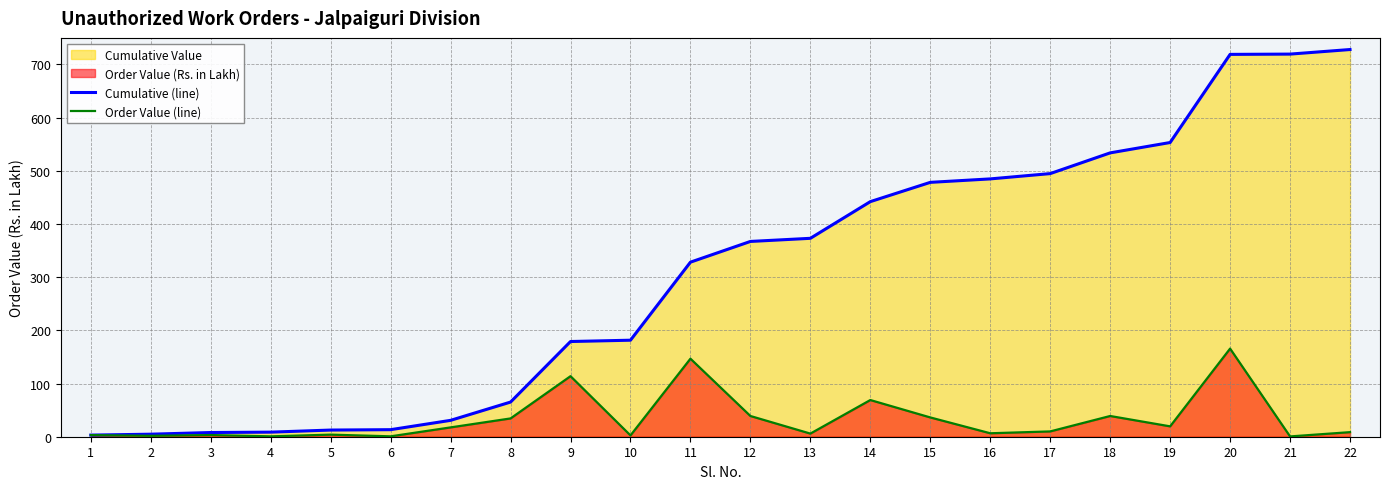

List the series in order of their peak value, lowest first.

Order Value (line), Cumulative (line)